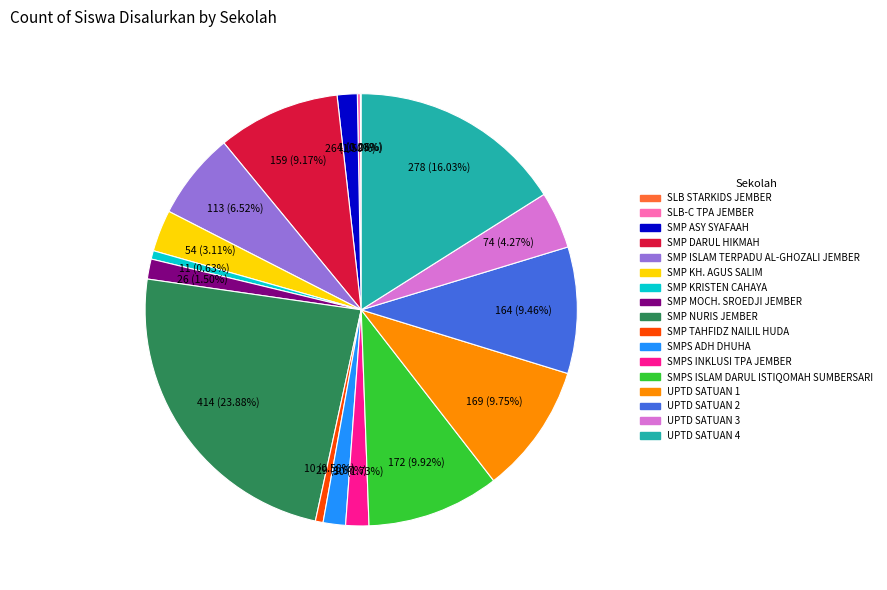

Which category has the biggest portion of the pie?

SMP NURIS JEMBER